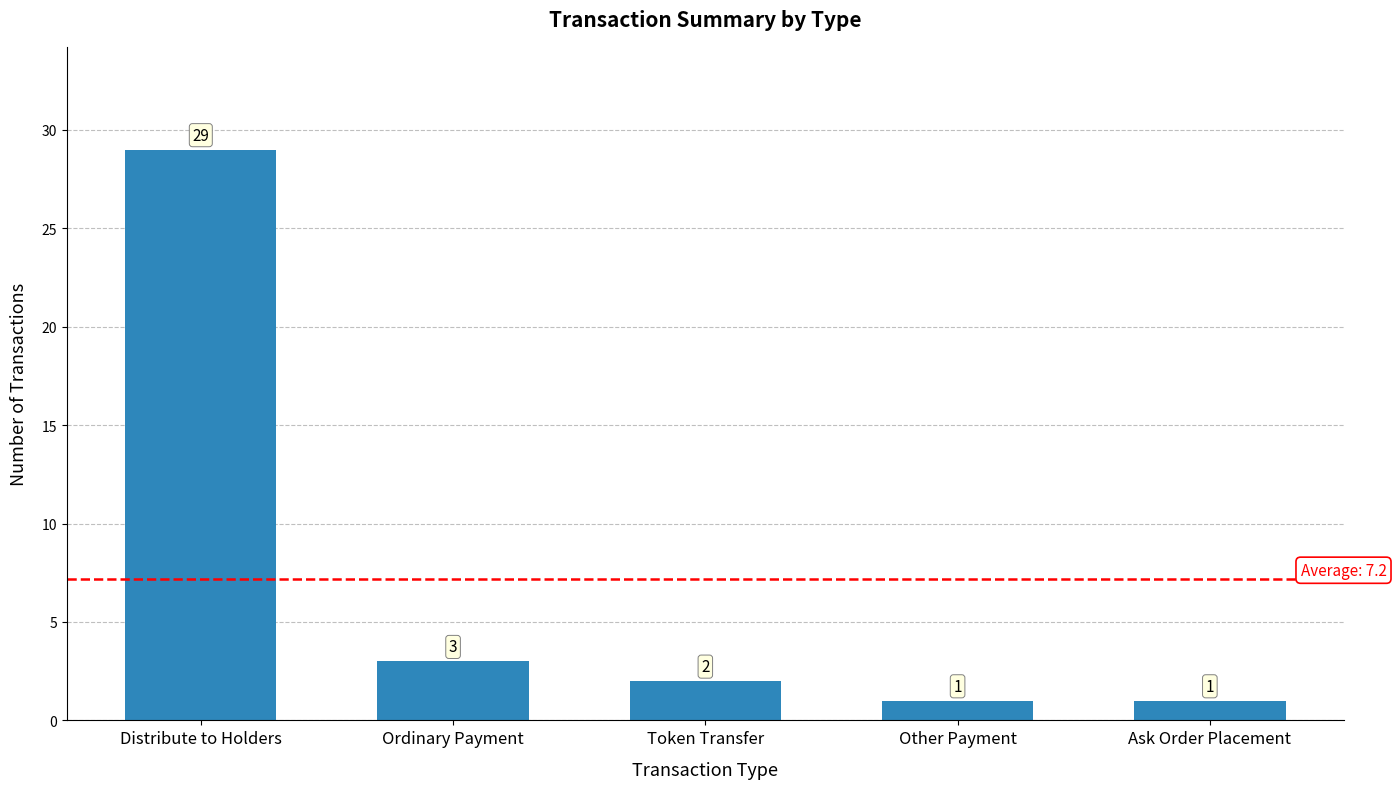

Read the value at Token Transfer.

2